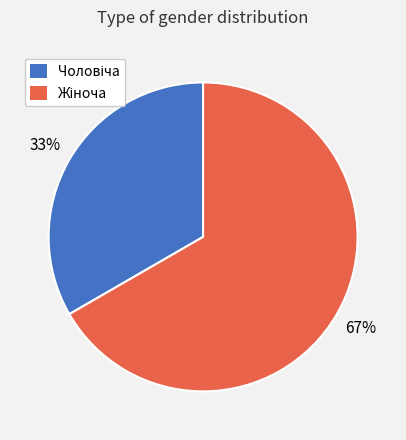

To the nearest percent, what is the average slice percentage?

50%